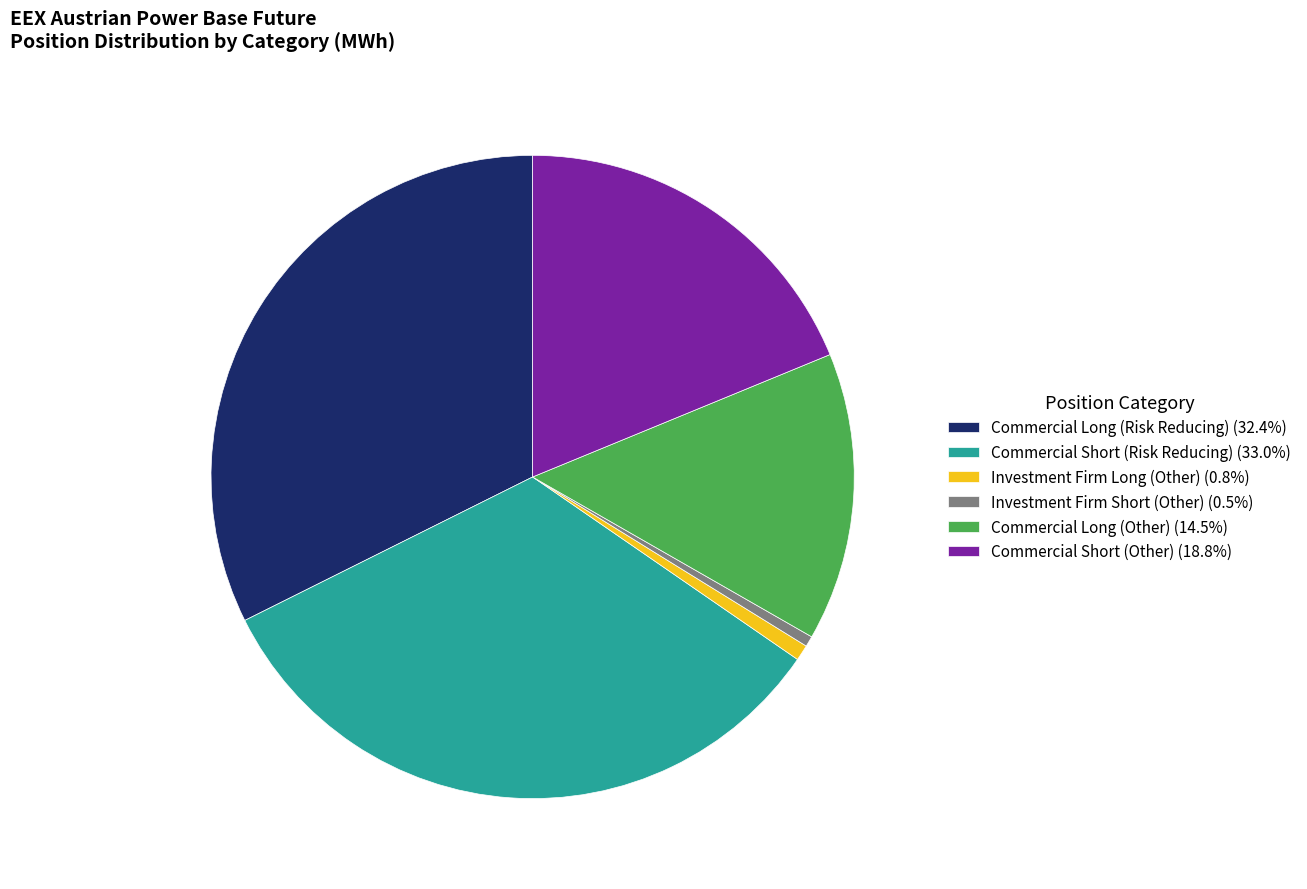

Does Commercial Short (Other) (18.8%) represent more than half of the total?

No